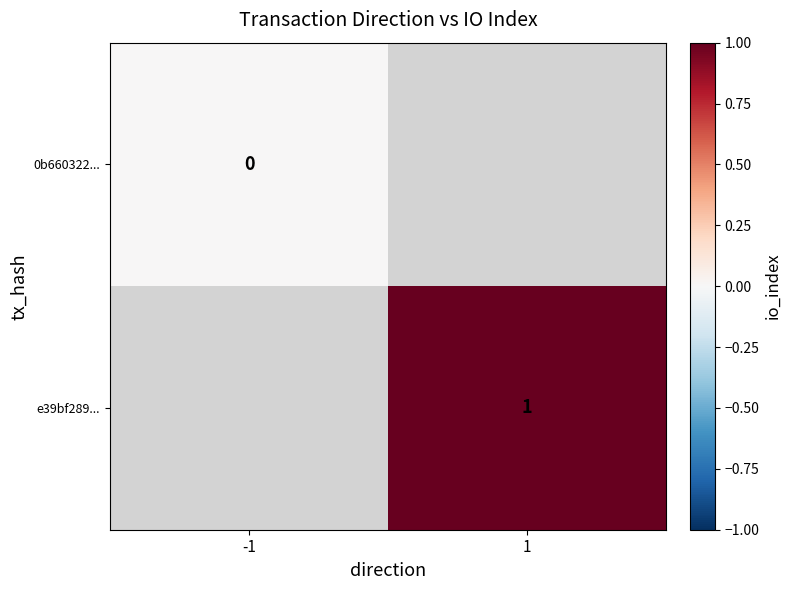

Is the value of e39bf289... at 1 greater than the value of 0b660322... at -1?

Yes